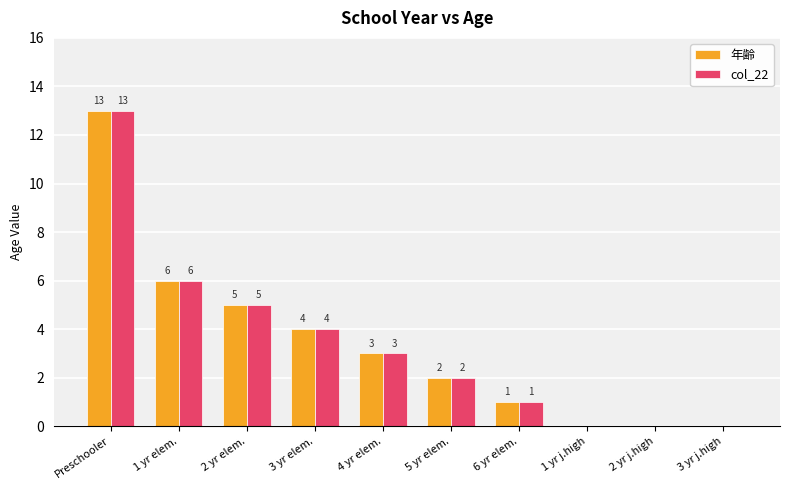

What is the sum of the col_22 values at 4 yr elem. and 3 yr j.high?

3